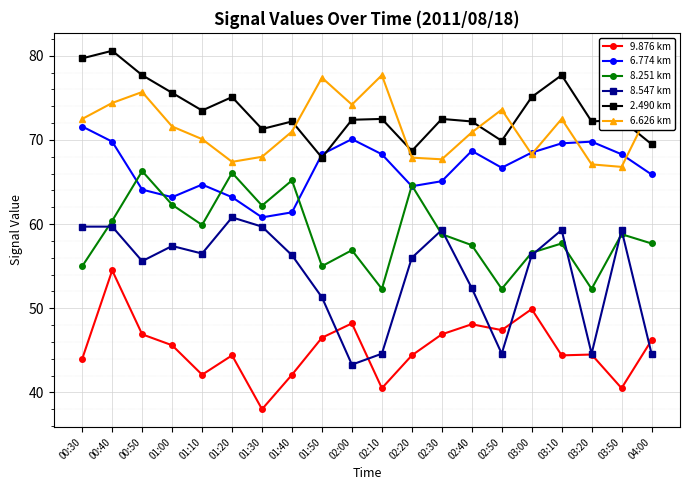

The value of 8.251 km at 04:00 is 91.6. True or false?

False